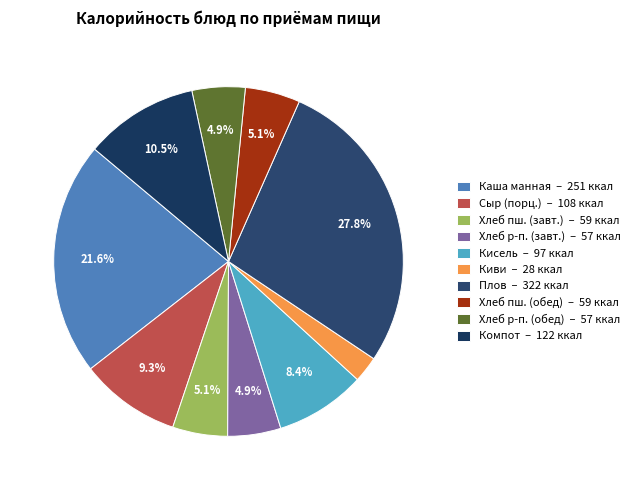

Which category has the biggest portion of the pie?

Плов – 322 ккал